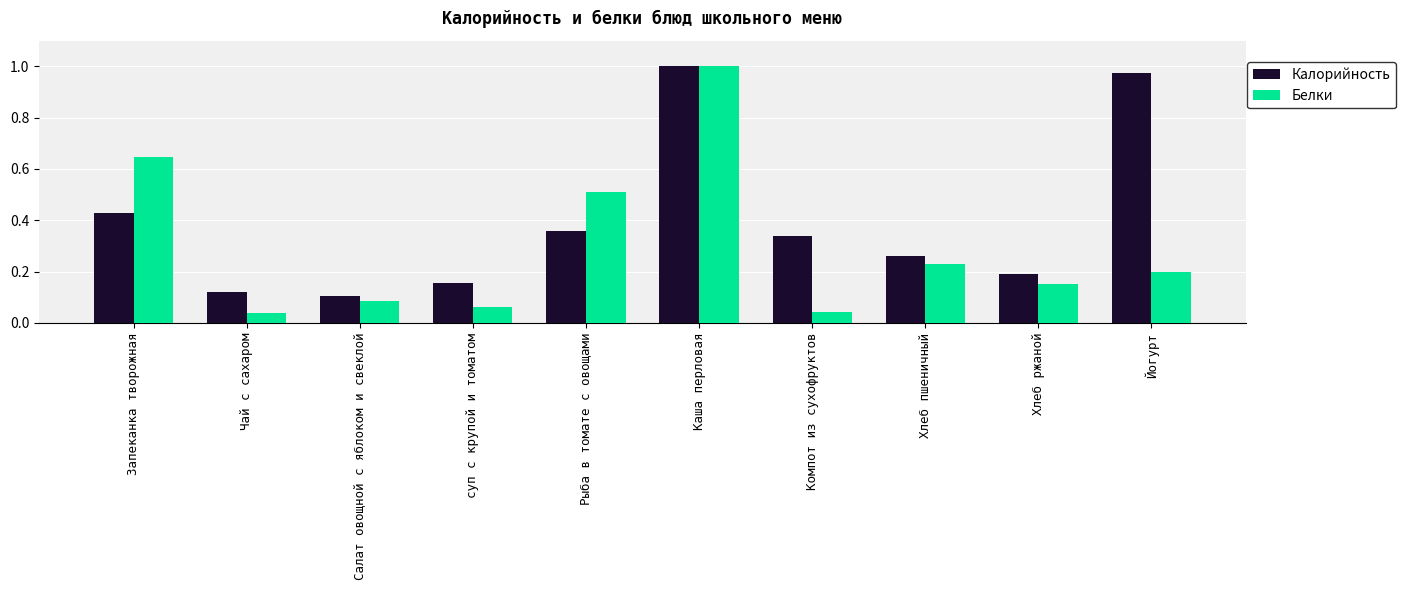

Which series has the largest range (max minus min)?

Белки